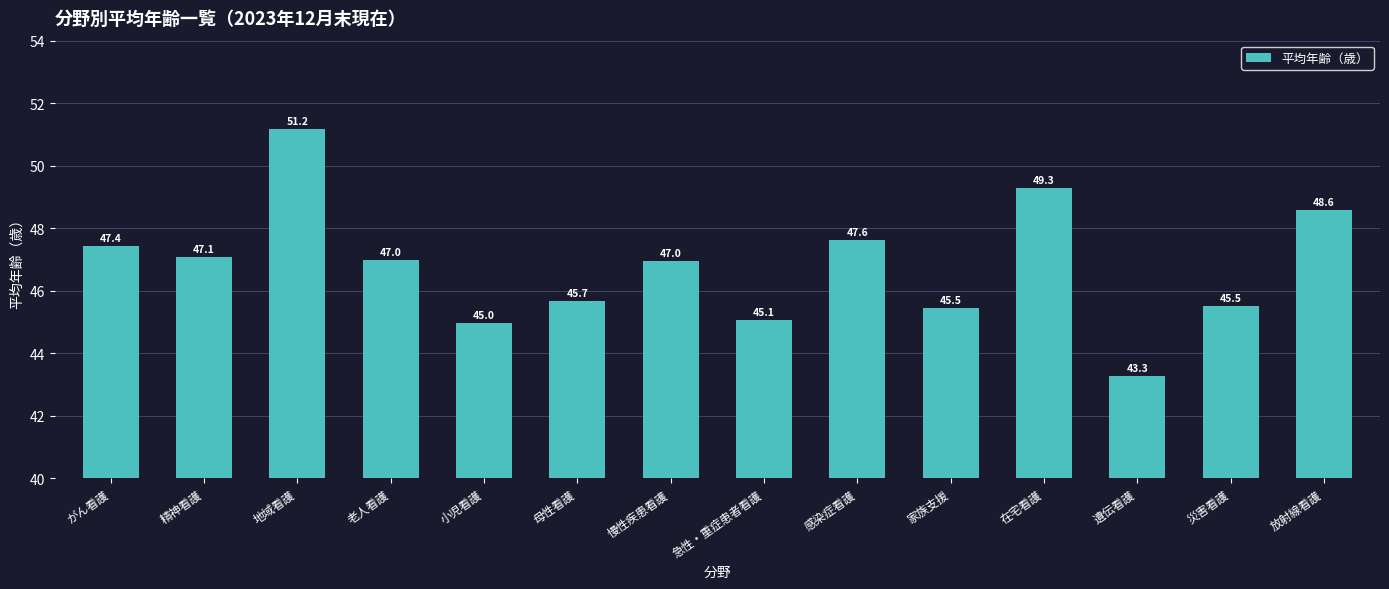

What is the label of the 9th bar from the right?

母性看護